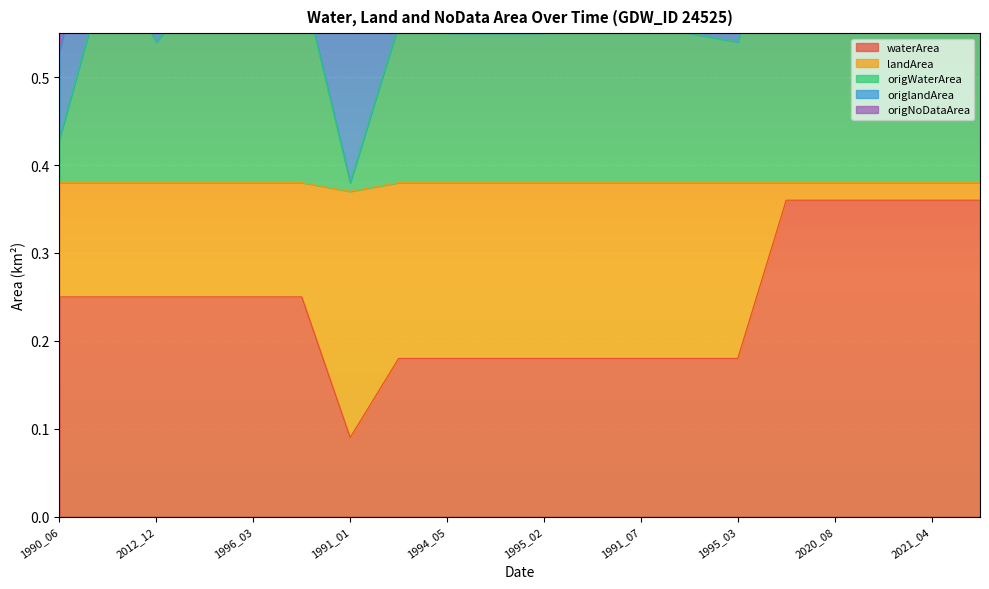

True or false: origWaterArea has a value of 0.2 at 2020_08.

False